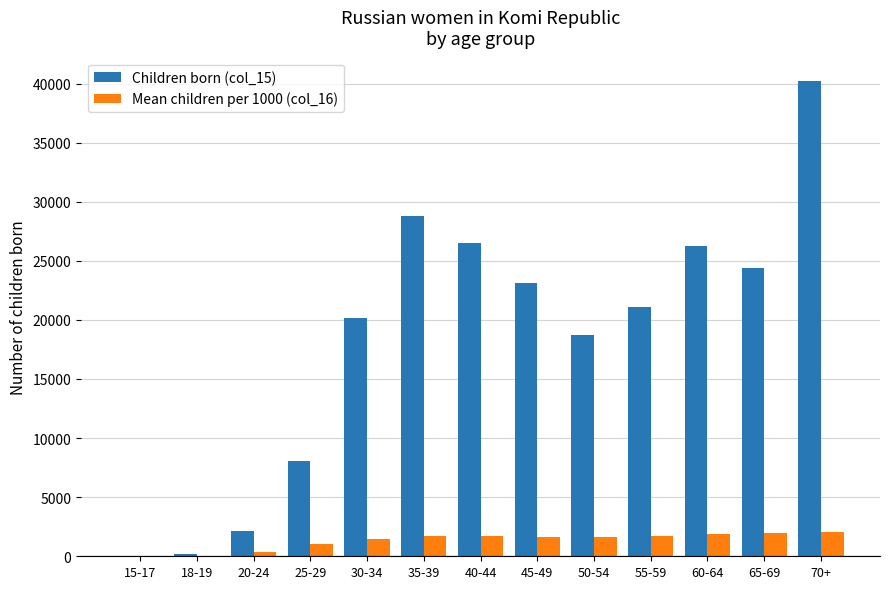

True or false: Children born (col_15) has a value of 2145 at 20-24.

True